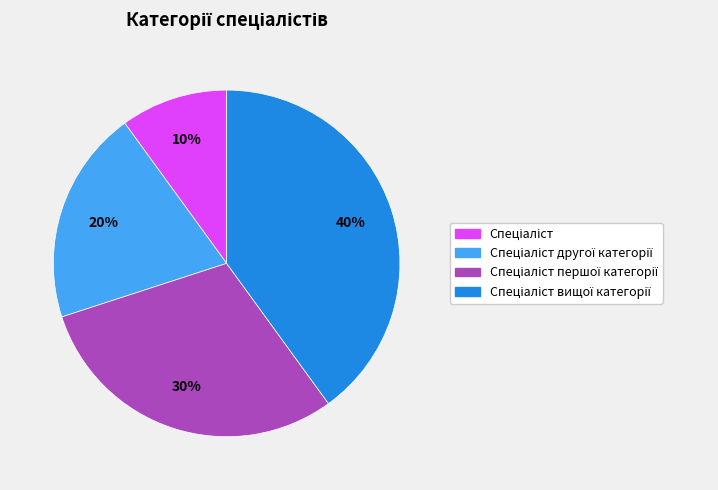

Is there a majority slice in this chart?

No